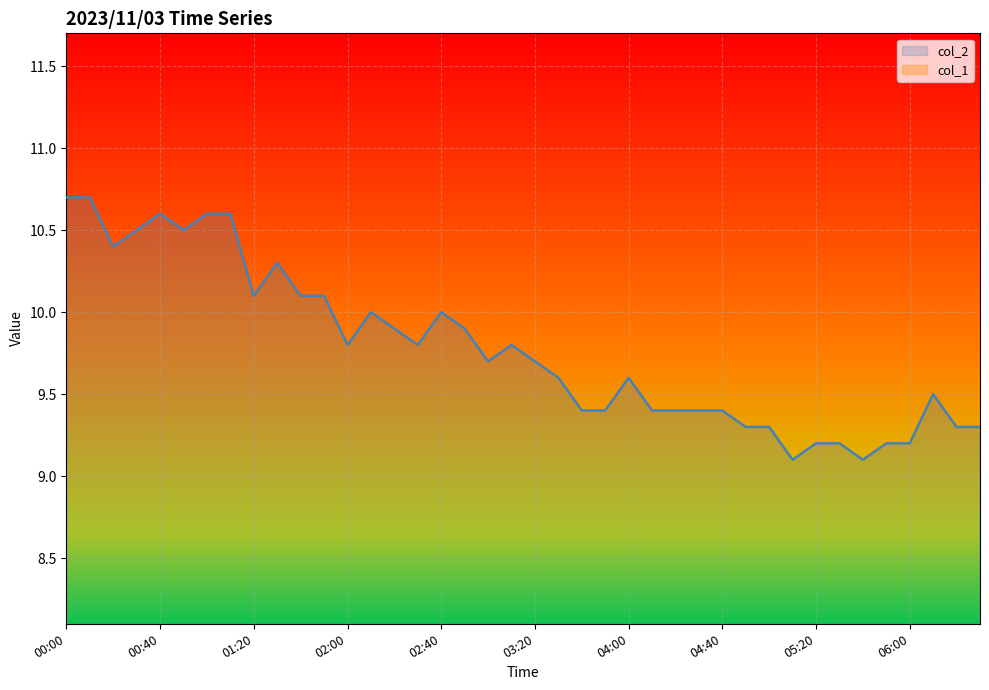

What is the difference between the highest and lowest values at 37?

9.1